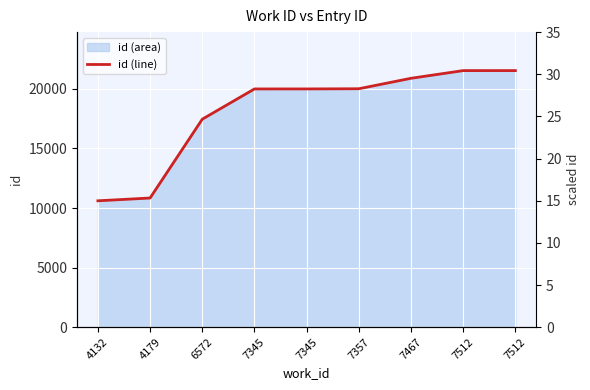

How many data points are above 19997?

4